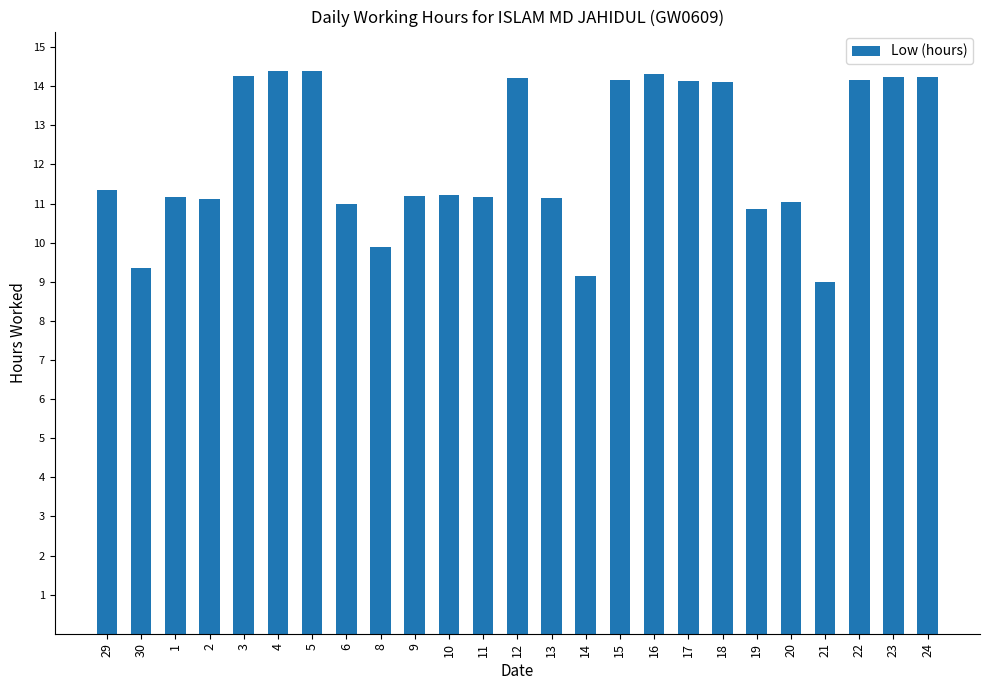

Which label corresponds to the smallest value in the chart?

21